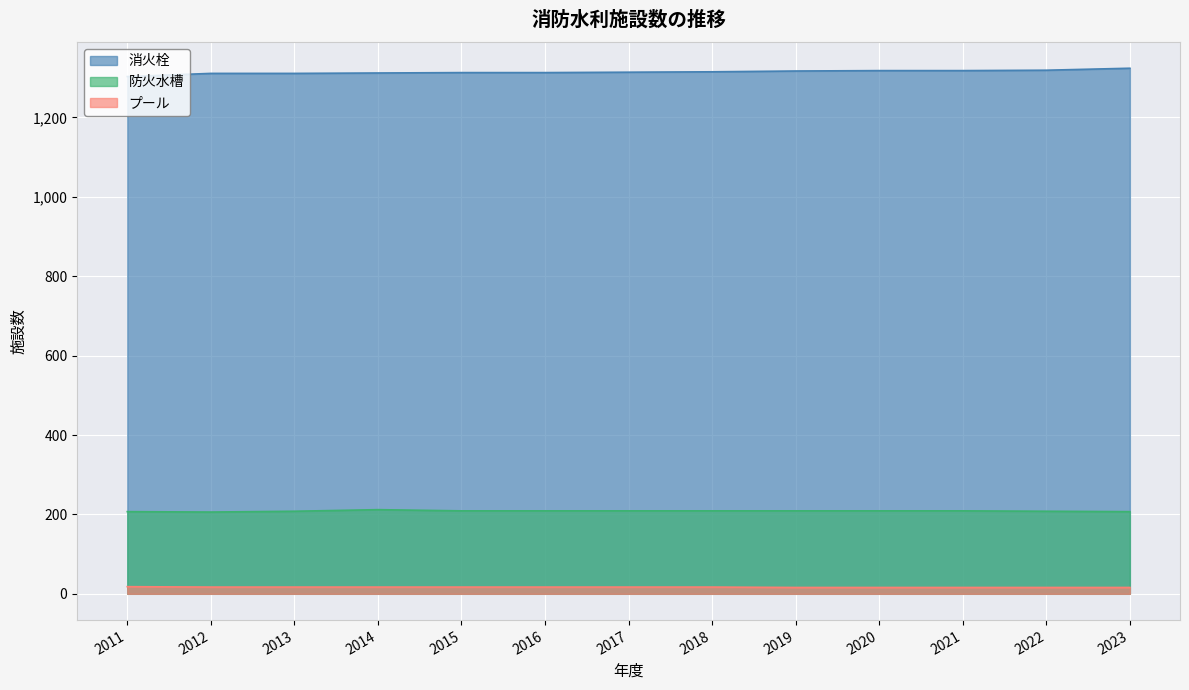

Where does the 消火栓 series first go above 1314?

2018